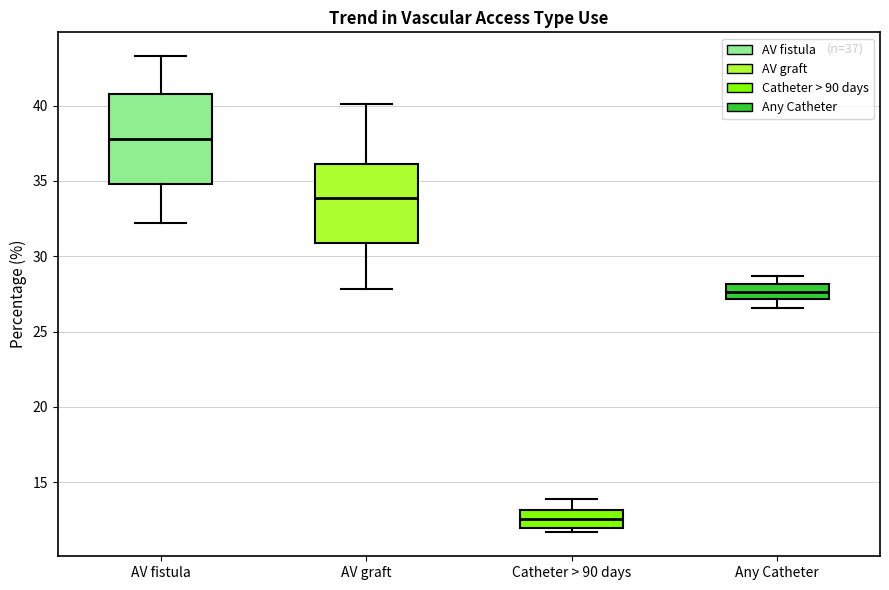

Comparing the boxes themselves (not the whiskers), which one is the tallest?

AV fistula